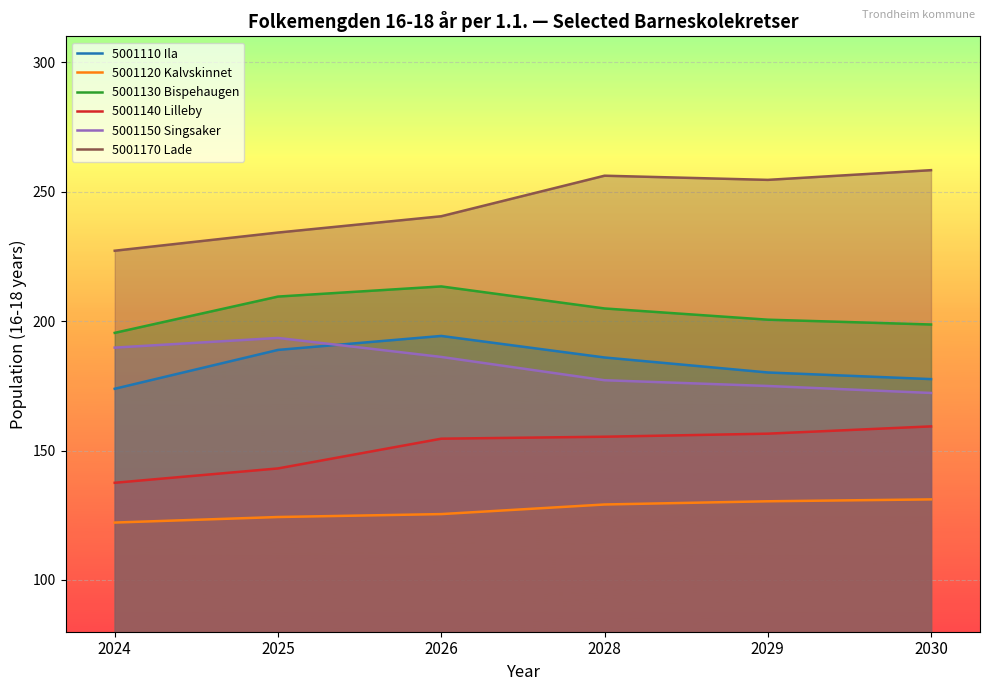

The 5001170 Lade series shows 234.2 at 2025. True or false?

True